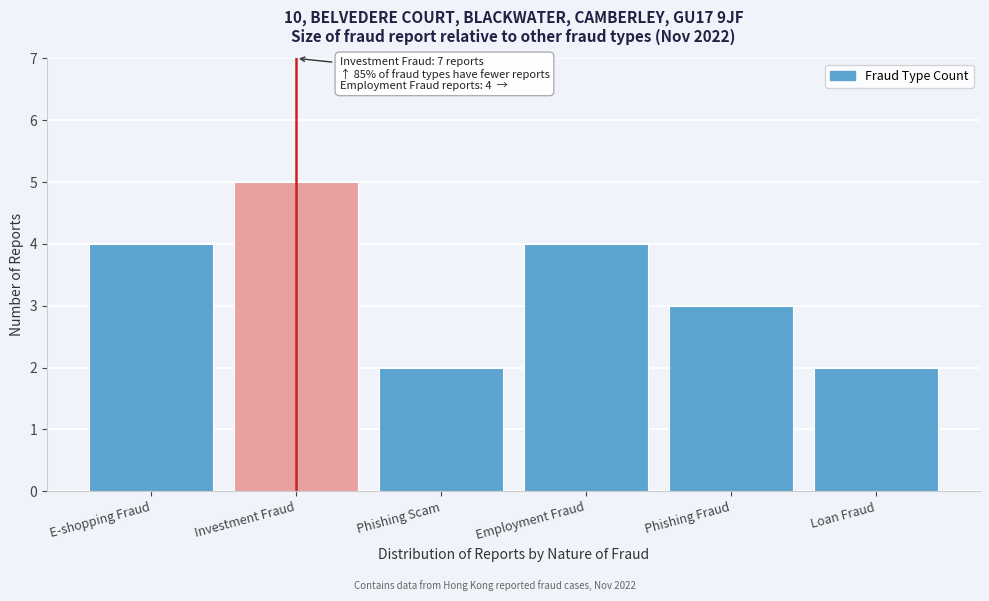

Reading right to left, extract all data points from this chart.

Loan Fraud=2	Phishing Fraud=3	Employment Fraud=4	Phishing Scam=2	Investment Fraud=5	E-shopping Fraud=4